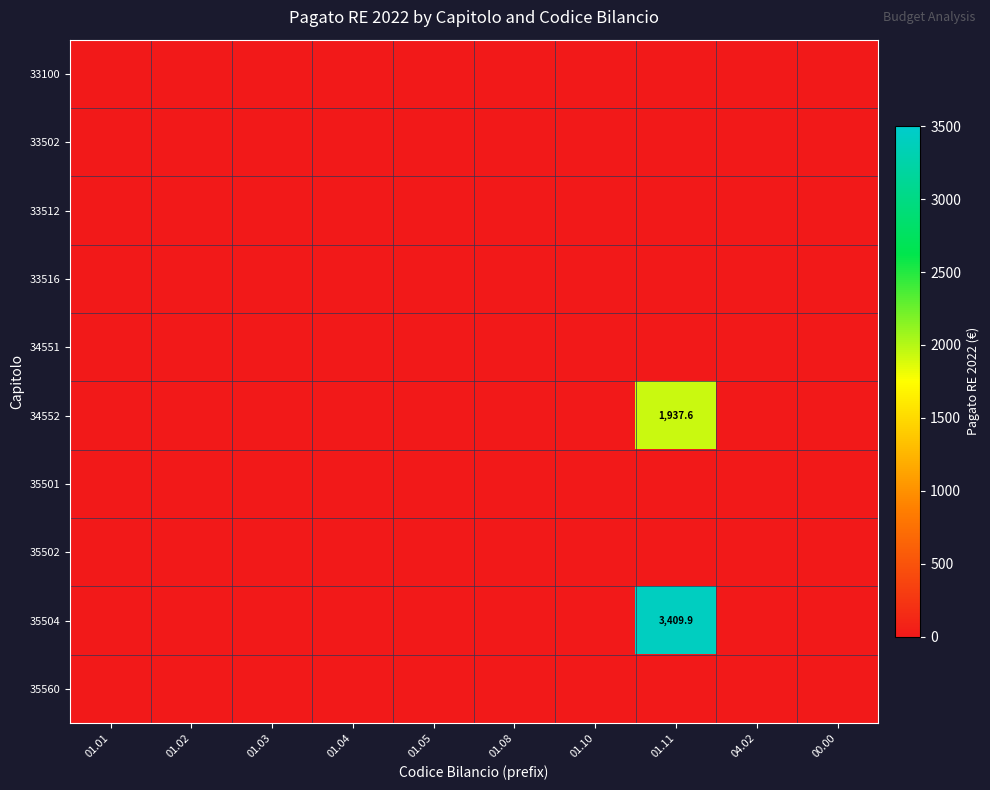

Where is 33516 nearest to the value 0?

01.01